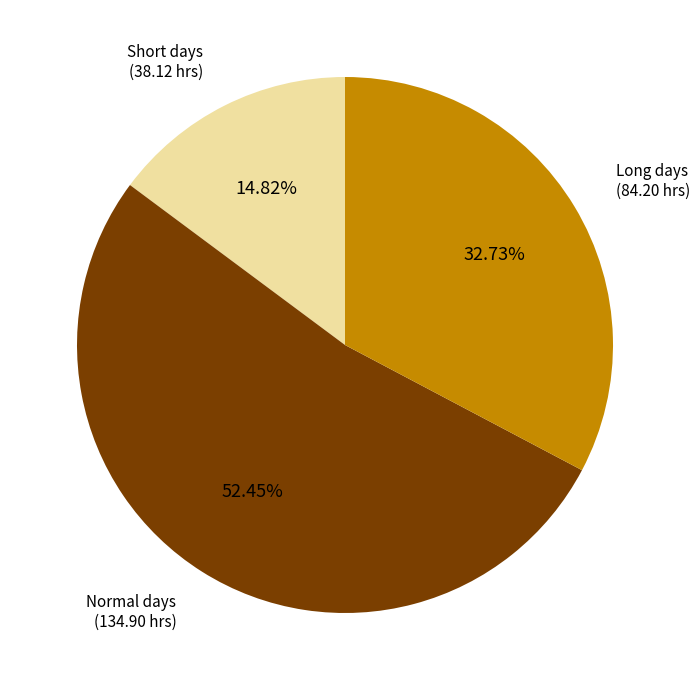

Is there a majority slice in this chart?

Yes